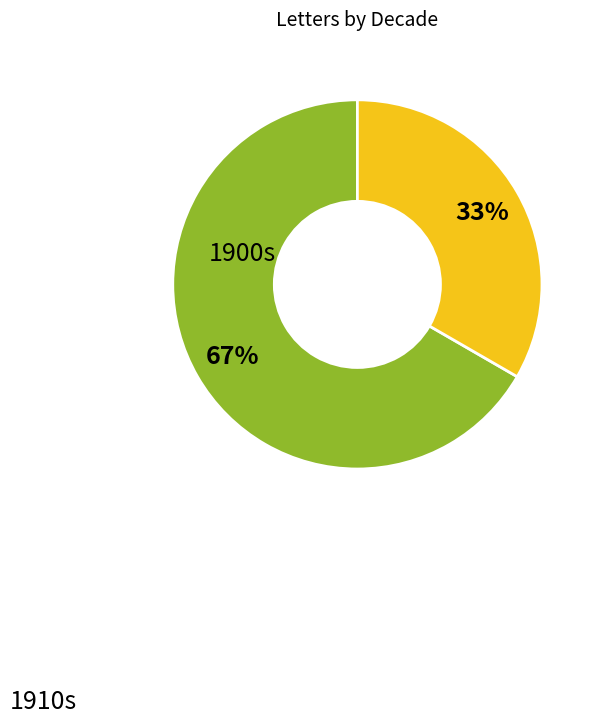

To the nearest percent, what is the average slice percentage?

50%